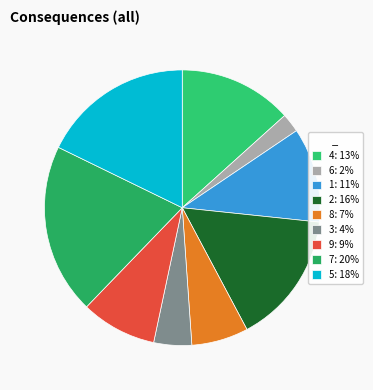

To the nearest percent, what is the average slice percentage?

11%